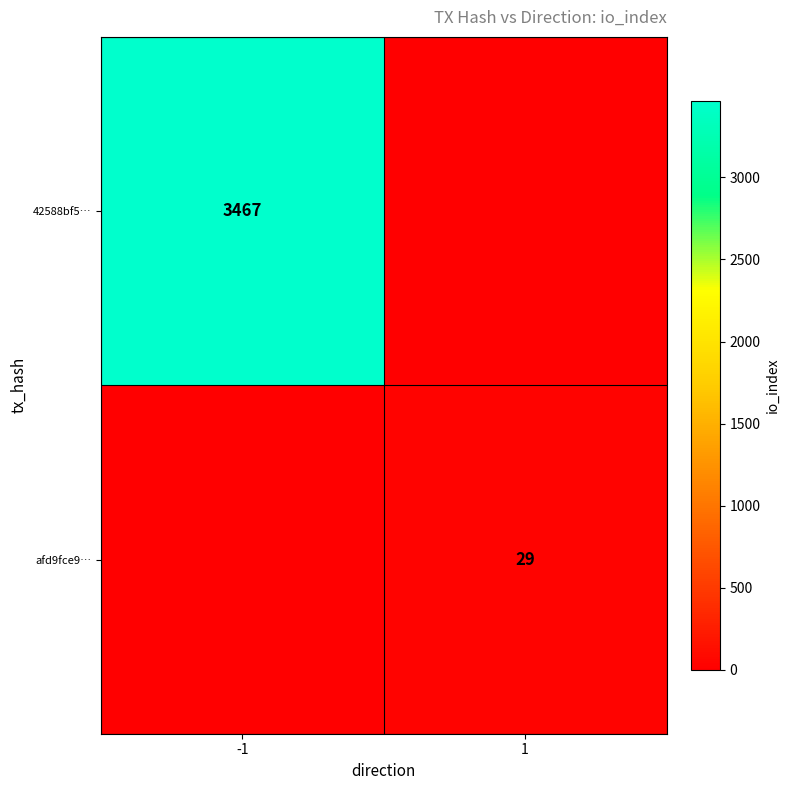

Count the number of categories in the chart.

2